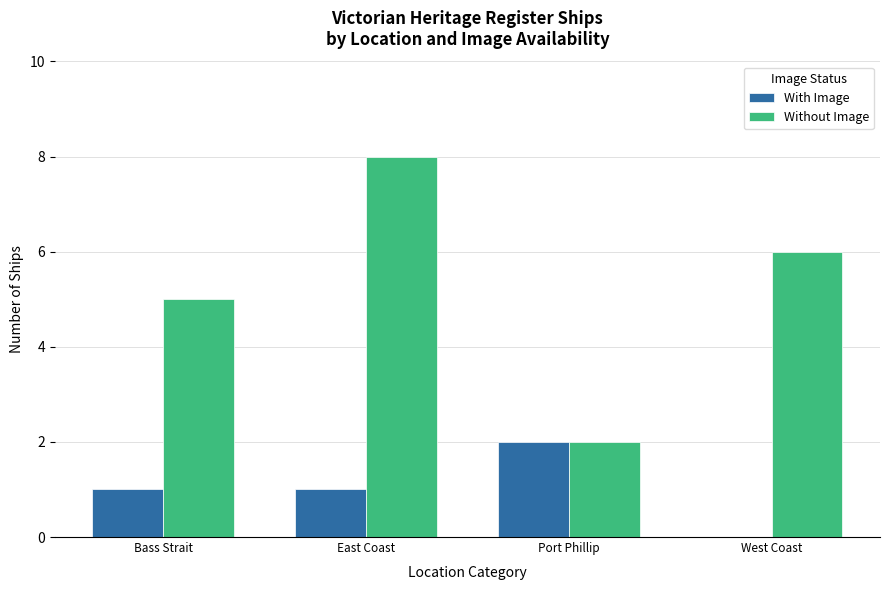

True or false: With Image has a value of 1 at Bass Strait.

True